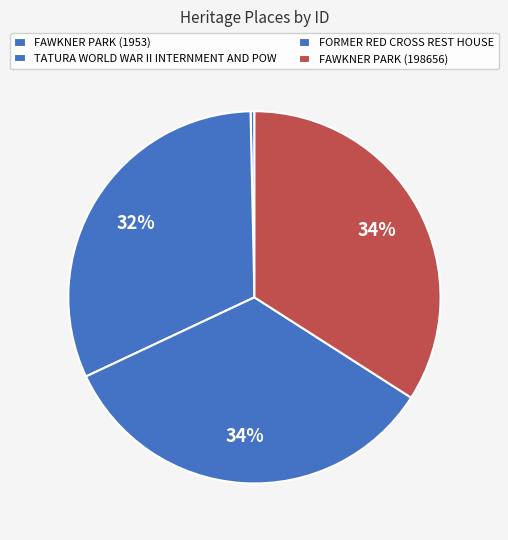

True or false: TATURA WORLD WAR II INTERNMENT AND POW accounts for 32% of the total.

True